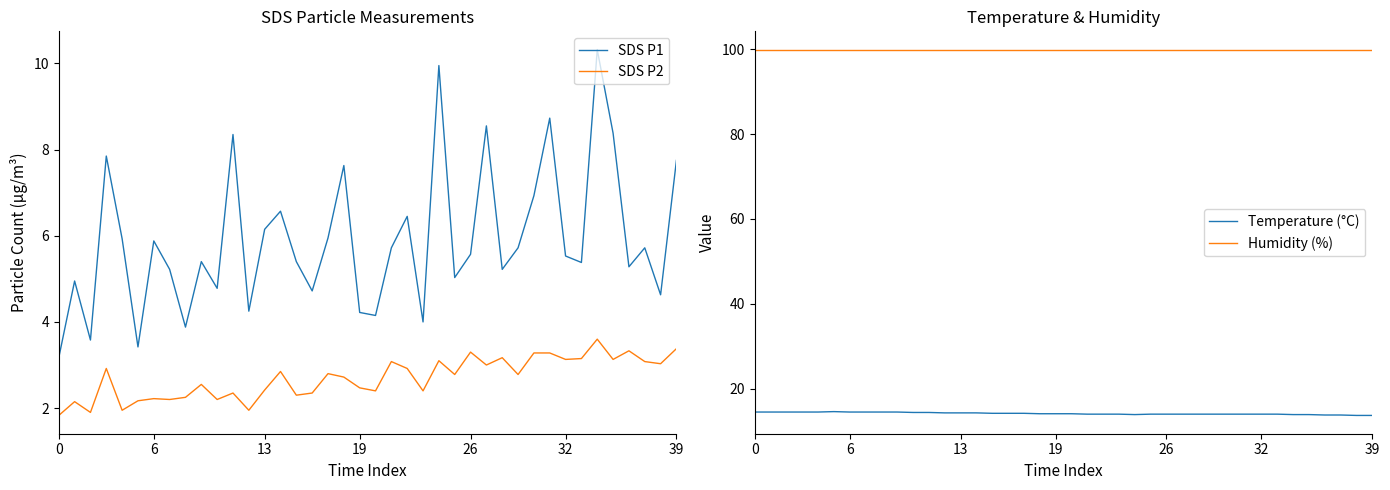

Is the value of Humidity (%) at 27 greater than the value of SDS P1 at 26?

Yes